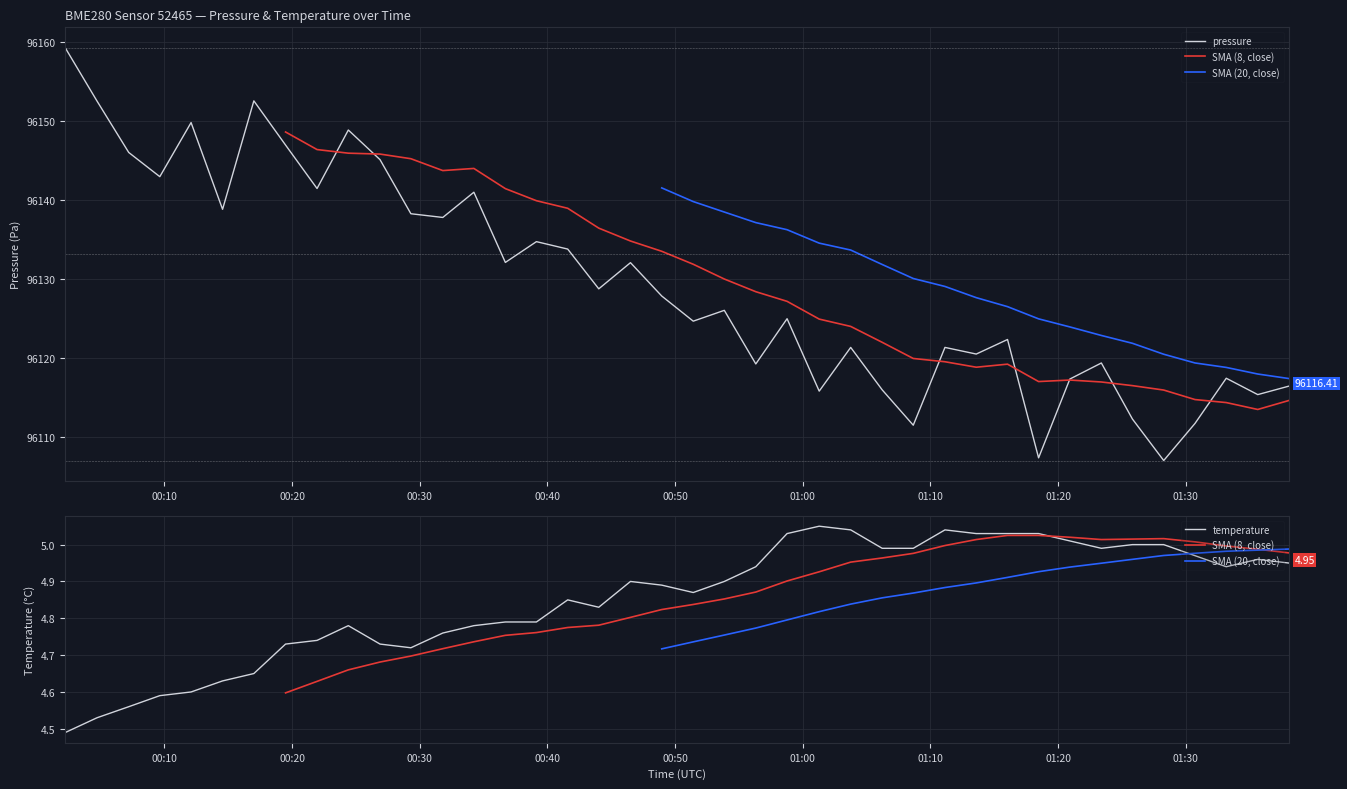

True or false: SMA (8, close) has more than 0 interior local peaks.

True